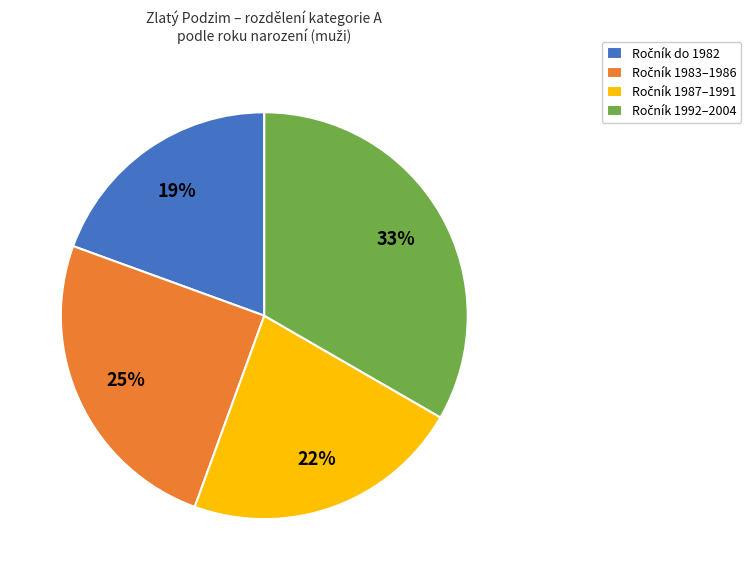

Is there a majority slice in this chart?

No